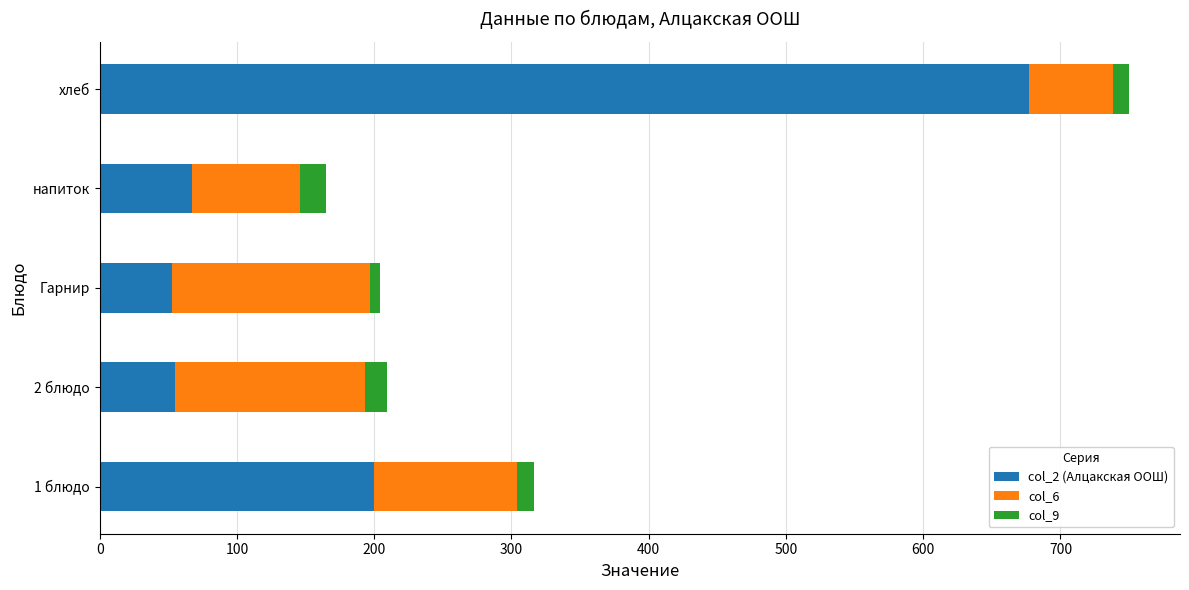

What is the total value across all series at напиток?

164.9